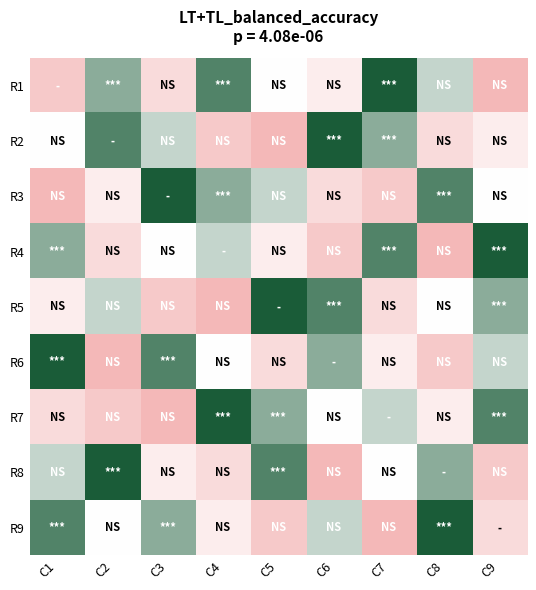

Reading right to left, extract all data points from this chart.

R1: C9=0.0	C8=0.6	C7=1.0	C6=0.4	C5=0.5	C4=0.9	C3=0.2	C2=0.8	C1=0.1
R2: C9=0.4	C8=0.2	C7=0.8	C6=1.0	C5=0.0	C4=0.1	C3=0.6	C2=0.9	C1=0.5
R3: C9=0.5	C8=0.9	C7=0.1	C6=0.2	C5=0.6	C4=0.8	C3=1.0	C2=0.4	C1=0.0
R4: C9=1.0	C8=0.0	C7=0.9	C6=0.1	C5=0.4	C4=0.6	C3=0.5	C2=0.2	C1=0.8
R5: C9=0.8	C8=0.5	C7=0.2	C6=0.9	C5=1.0	C4=0.0	C3=0.1	C2=0.6	C1=0.4
R6: C9=0.6	C8=0.1	C7=0.4	C6=0.8	C5=0.2	C4=0.5	C3=0.9	C2=0.0	C1=1.0
R7: C9=0.9	C8=0.4	C7=0.6	C6=0.5	C5=0.8	C4=1.0	C3=0.0	C2=0.1	C1=0.2
R8: C9=0.1	C8=0.8	C7=0.5	C6=0.0	C5=0.9	C4=0.2	C3=0.4	C2=1.0	C1=0.6
R9: C9=0.2	C8=1.0	C7=0.0	C6=0.6	C5=0.1	C4=0.4	C3=0.8	C2=0.5	C1=0.9